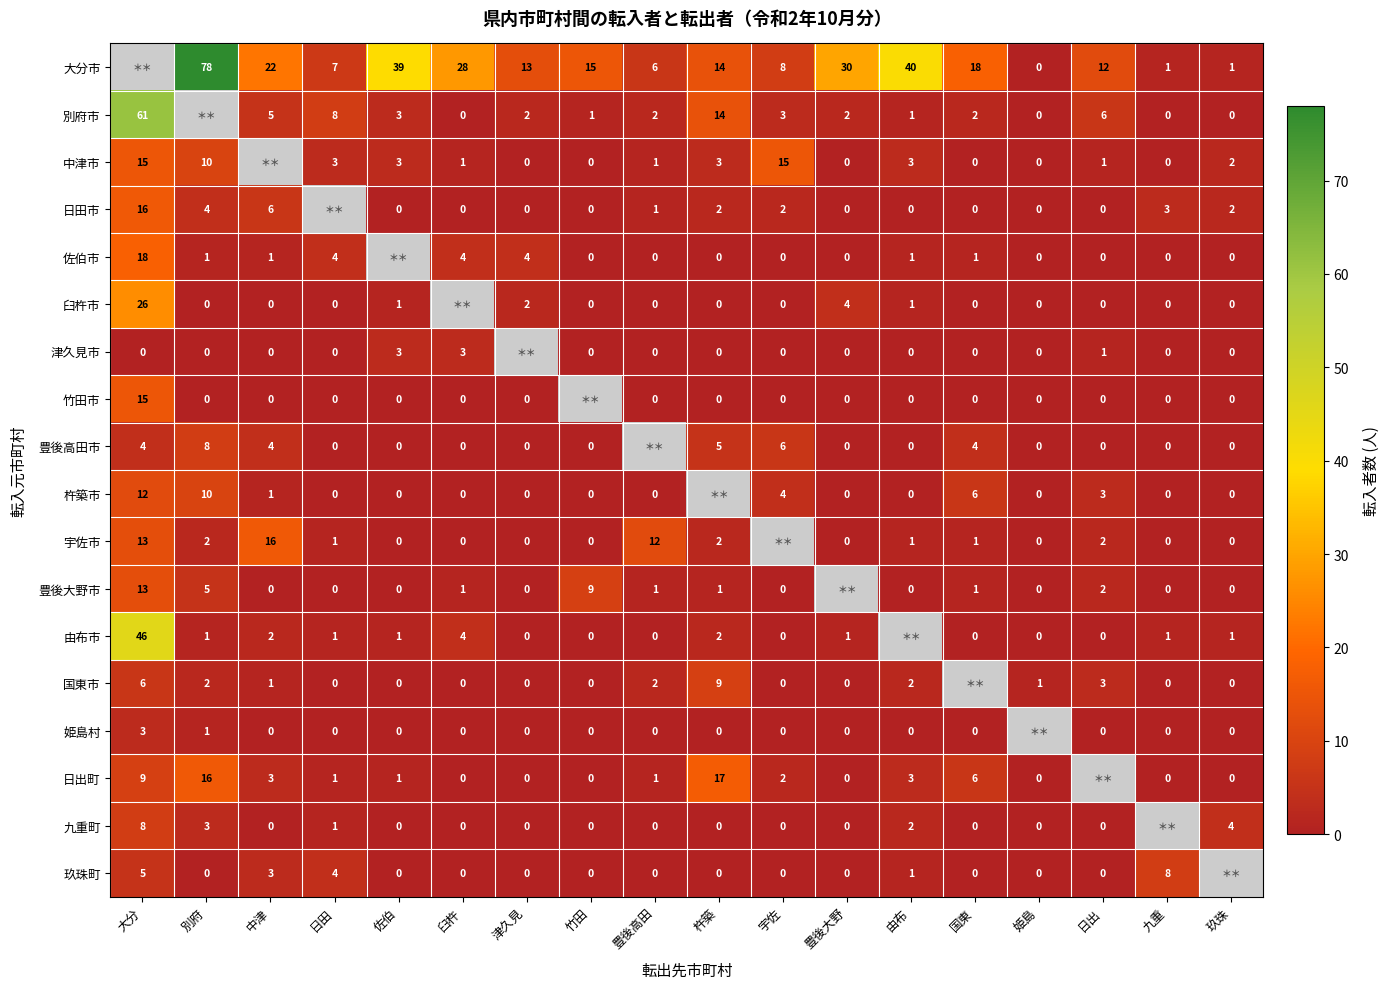

Is it true that 臼杵市 equals 40 at 大分?

False